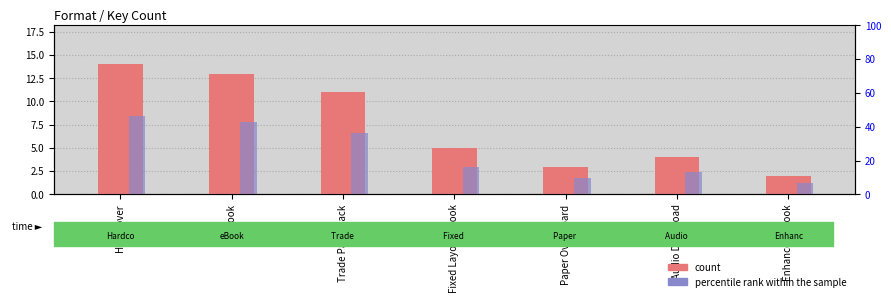

Between Enhanced eBook and Trade Paperback, which is larger?

Trade Paperback